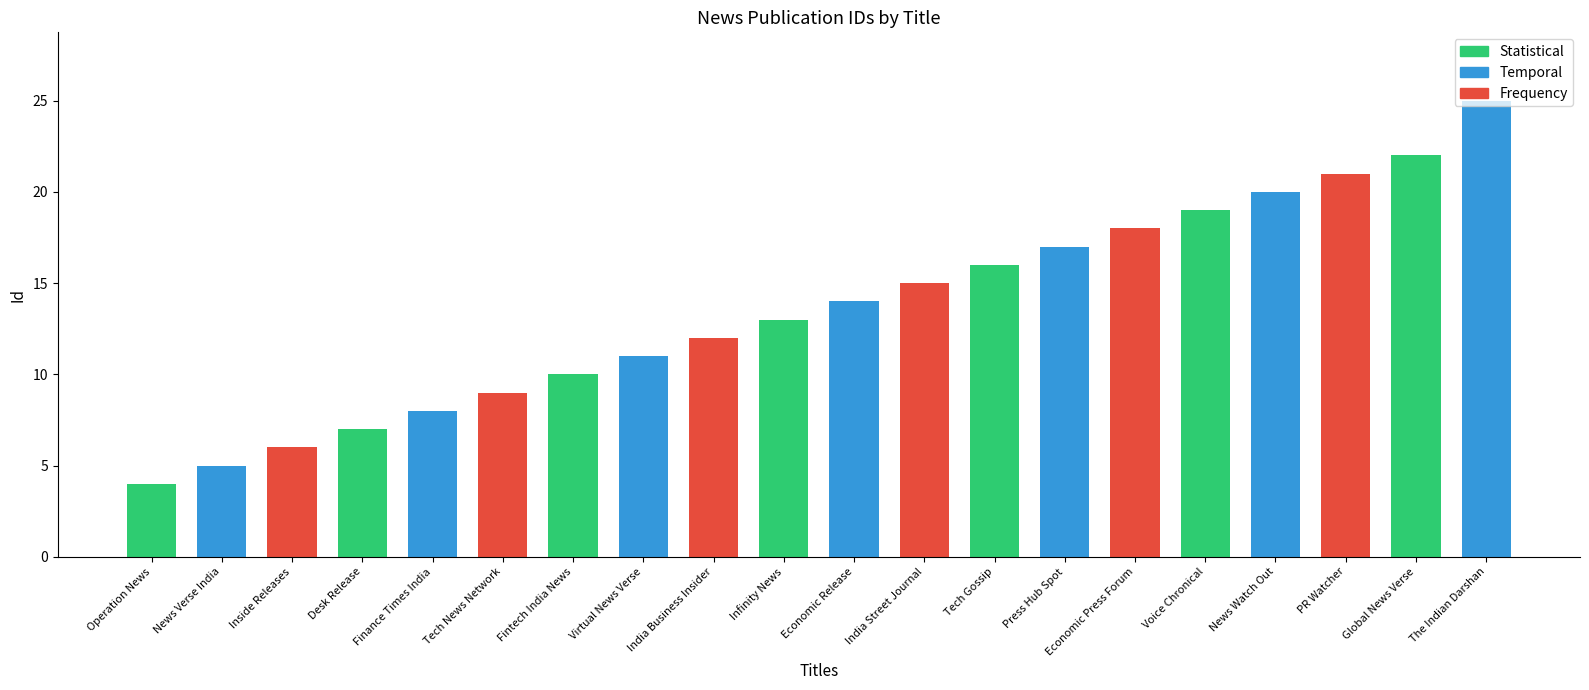

Reading right to left, list all the values displayed in this chart.

The Indian Darshan=25	Global News Verse=22	PR Watcher=21	News Watch Out=20	Voice Chronical=19	Economic Press Forum=18	Press Hub Spot=17	Tech Gossip=16	India Street Journal=15	Economic Release=14	Infinity News=13	India Business Insider=12	Virtual News Verse=11	Fintech India News=10	Tech News Network=9	Finance Times India=8	Desk Release=7	Inside Releases=6	News Verse India=5	Operation News=4